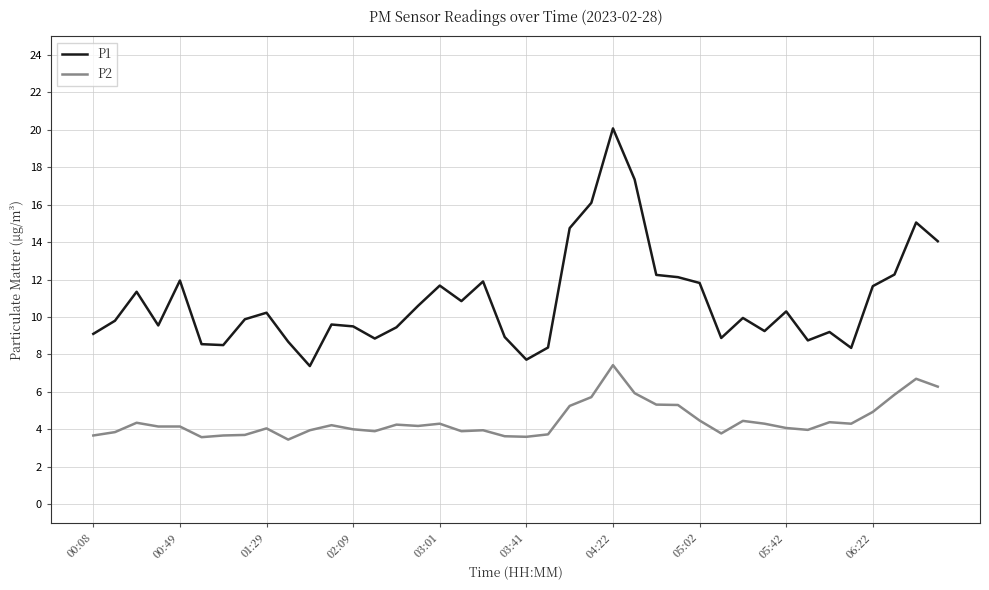

List the series in order of their peak value, highest first.

P1, P2